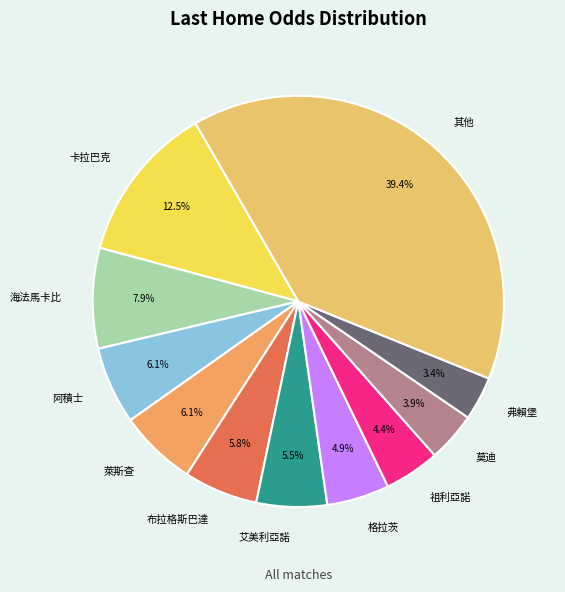

Which category has the biggest portion of the pie?

其他